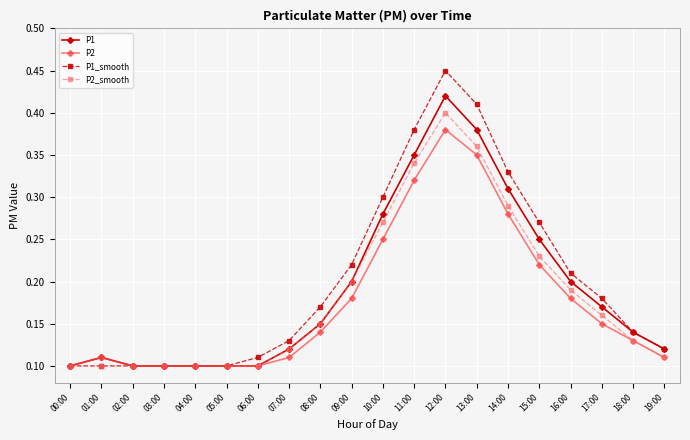

Rank the series by their maximum value, from lowest to highest.

P2, P2_smooth, P1, P1_smooth